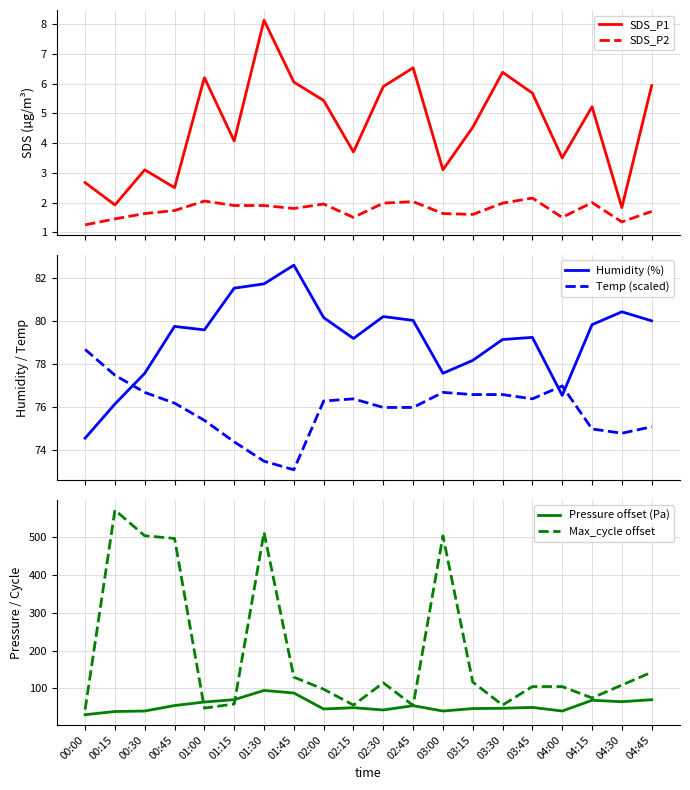

At which category is the sum across all series the highest?

01:30